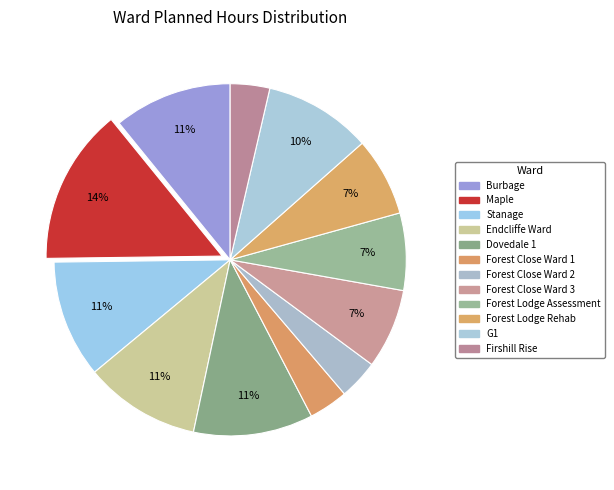

To the nearest percent, what percentage of the pie is Burbage?

11%